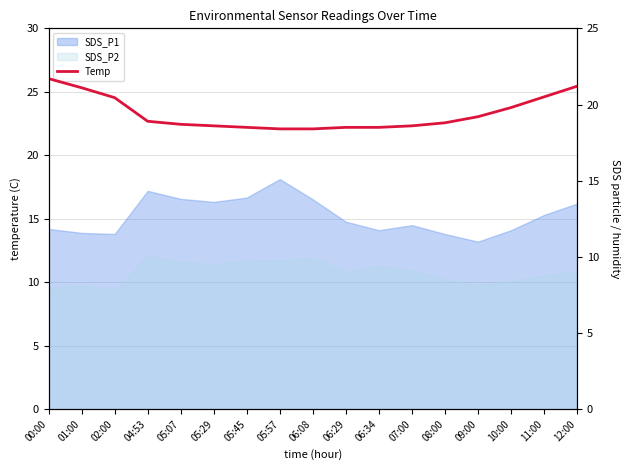

What is the value of the 1st point from the left?

21.7